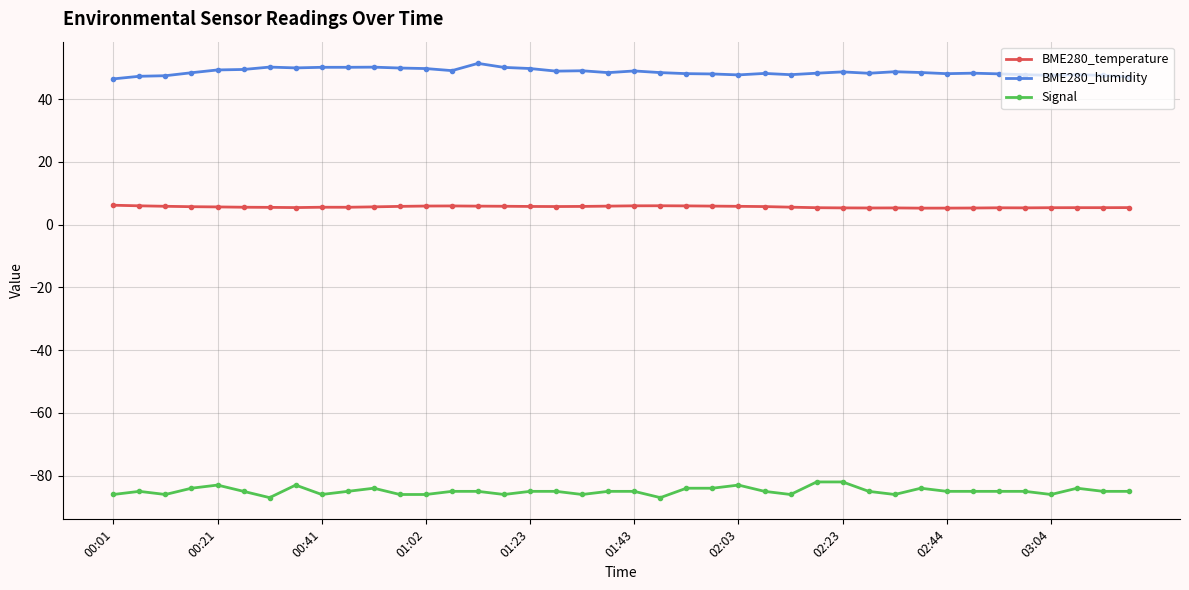

True or false: Signal has more than 1 points higher than both neighbors.

True